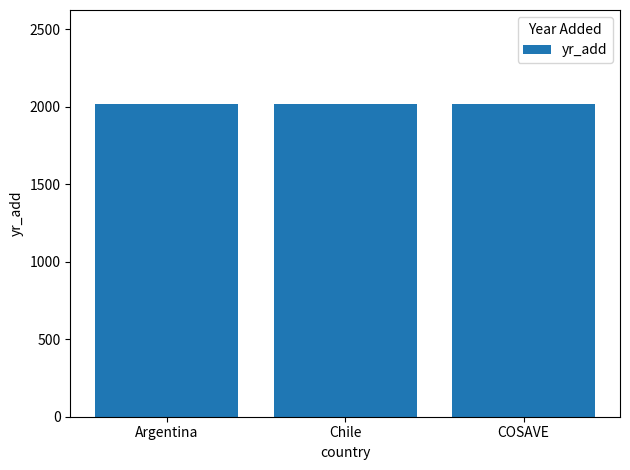

How many bars are there in total?

3